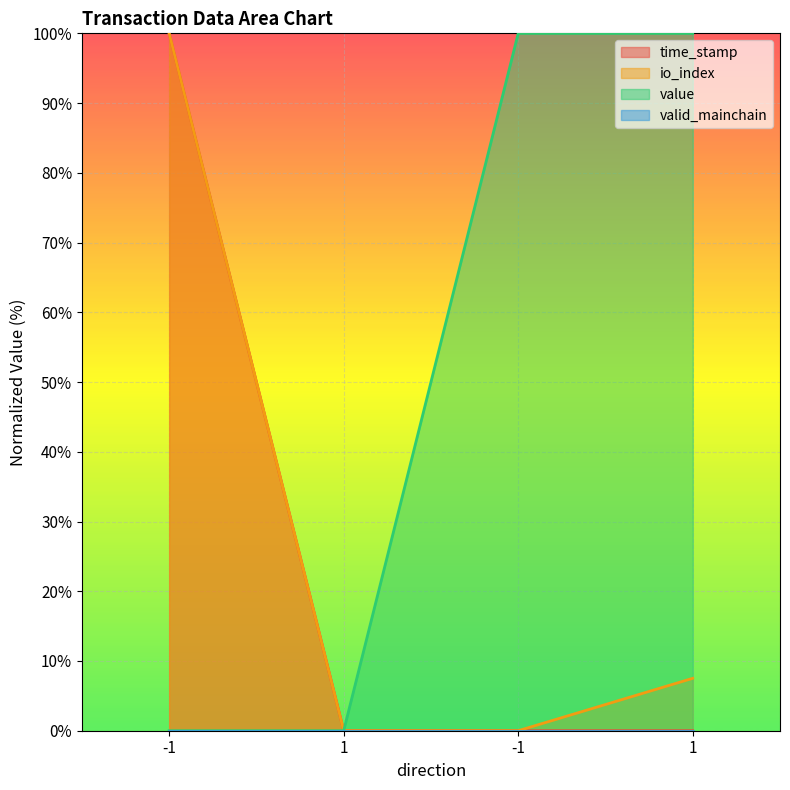

How many positive values does the io_index series have?

2